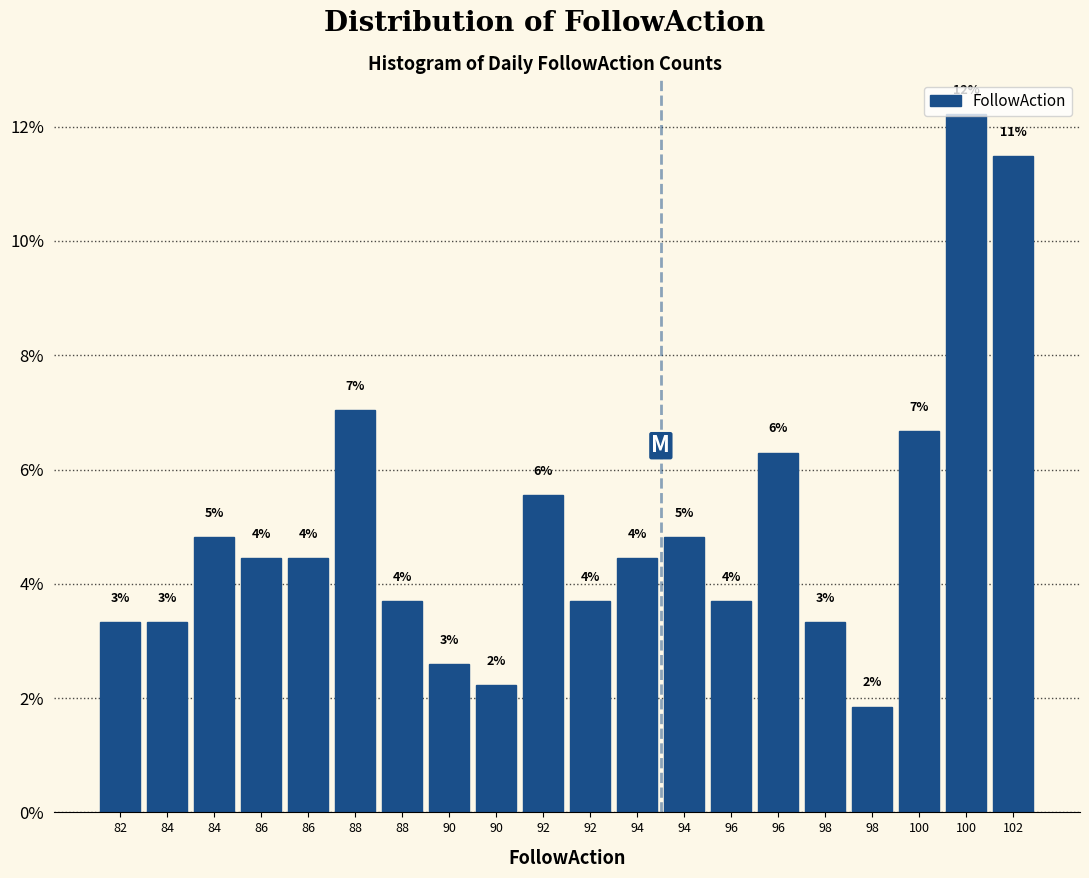

How many bars are there in total?

20